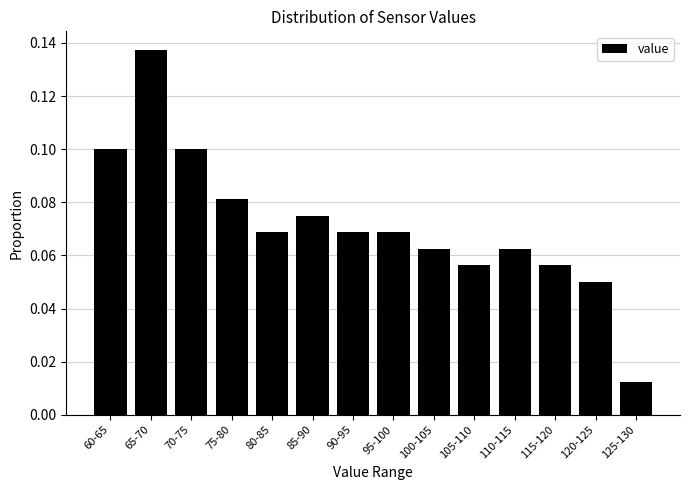

What is the label of the 11th bar from the right?

75-80